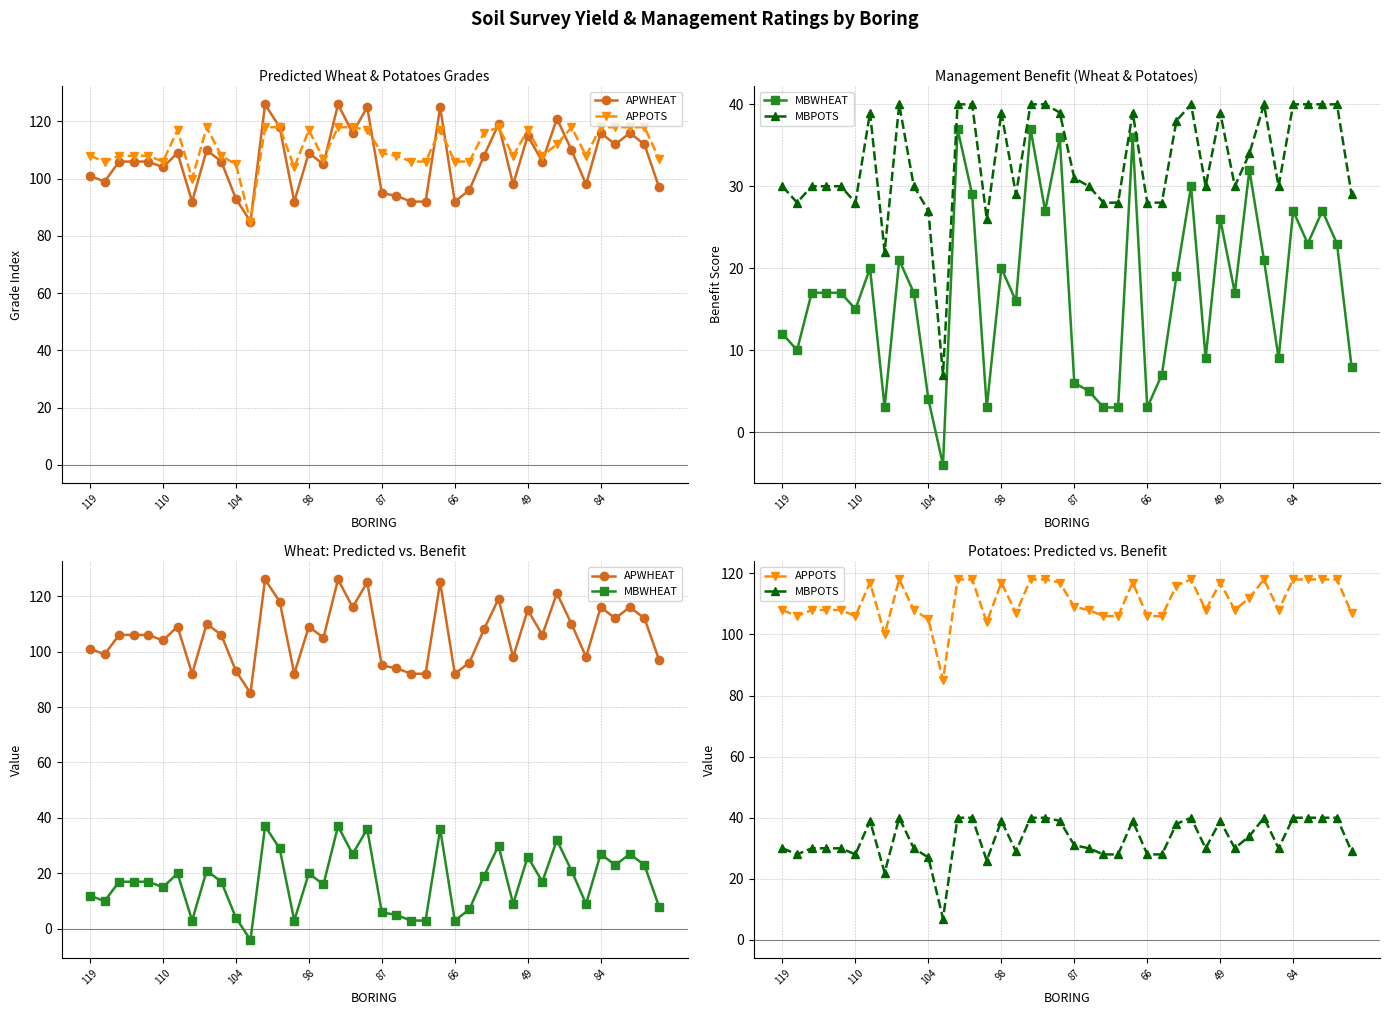

The value of APWHEAT at 84 is 116. True or false?

True